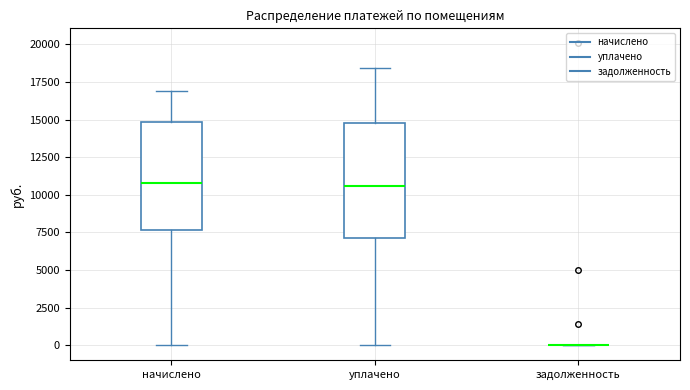

Reading left to right, transcribe this box plot: for each box, give where its median line is, the range the box spans, and where its two whiskers end, as read against the y-axis. The values are not printed on the chart, so give them approximately, as read against the axis.

начислено: median 11000, box 7500 to 15000, whiskers 0 to 17000
уплачено: median 10500, box 7000 to 15000, whiskers 0 to 18500
задолженность: box collapsed to a line at 0, whiskers 0 to 0